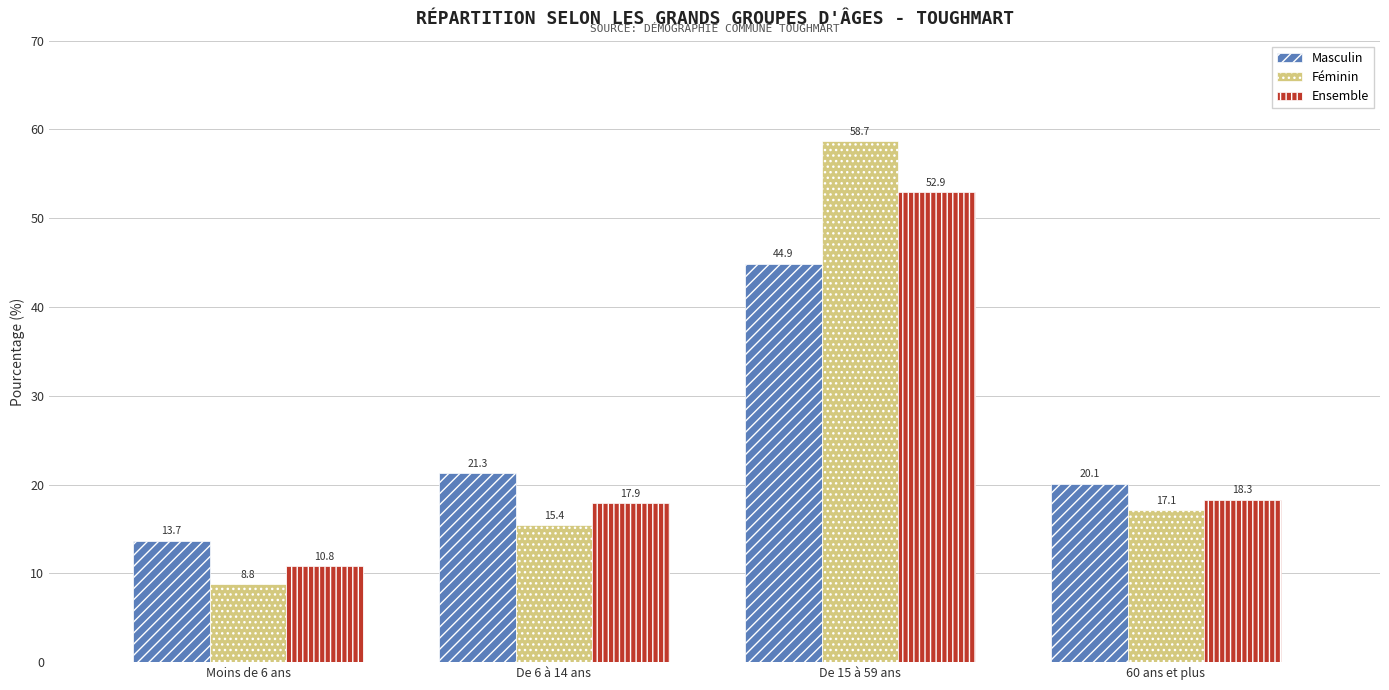

Is it true that Masculin equals 31.0 at 60 ans et plus?

False